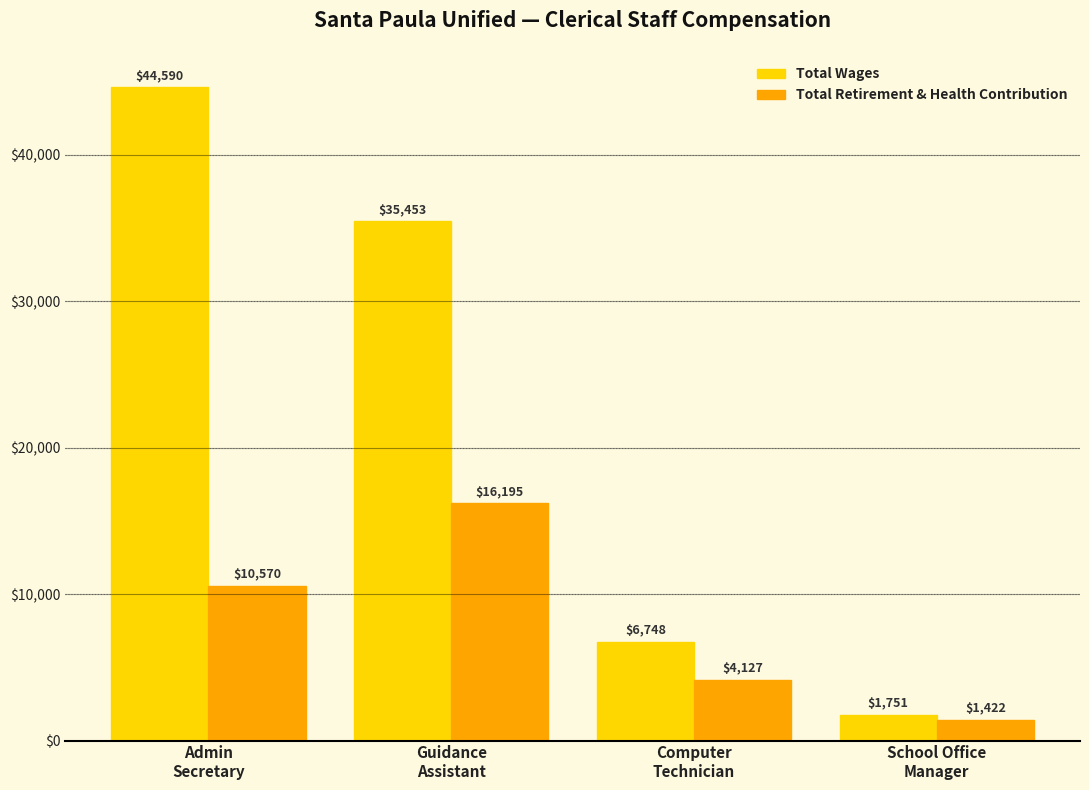

What are all the series names shown in the legend?

Total Wages, Total Retirement & Health Contribution